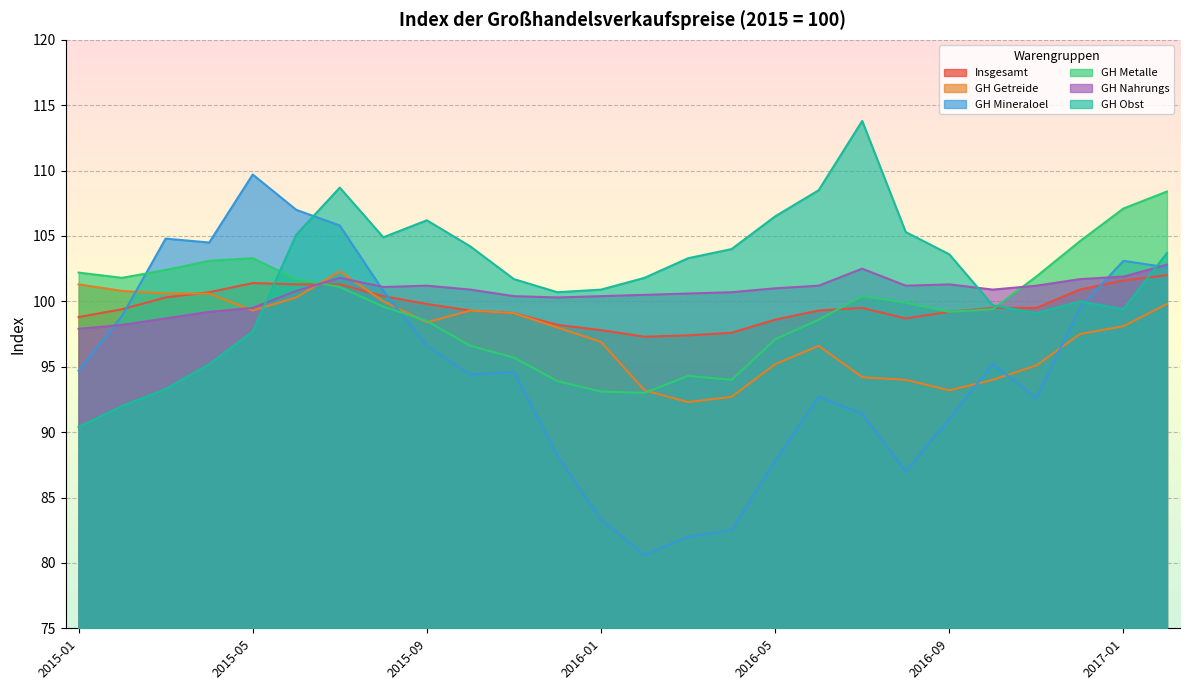

Is it true that GH Metalle equals 107.1 at 2017-01?

True